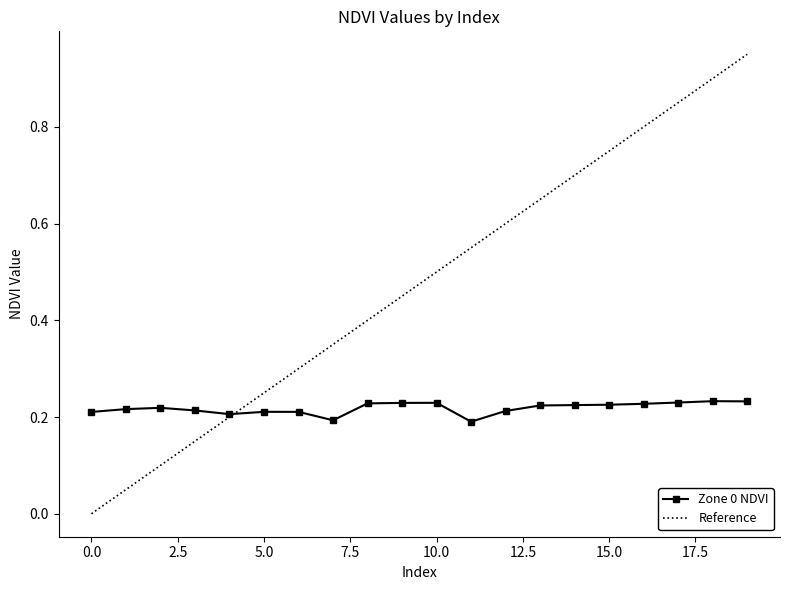

Rank the series by their maximum value, from highest to lowest.

Reference, Zone 0 NDVI